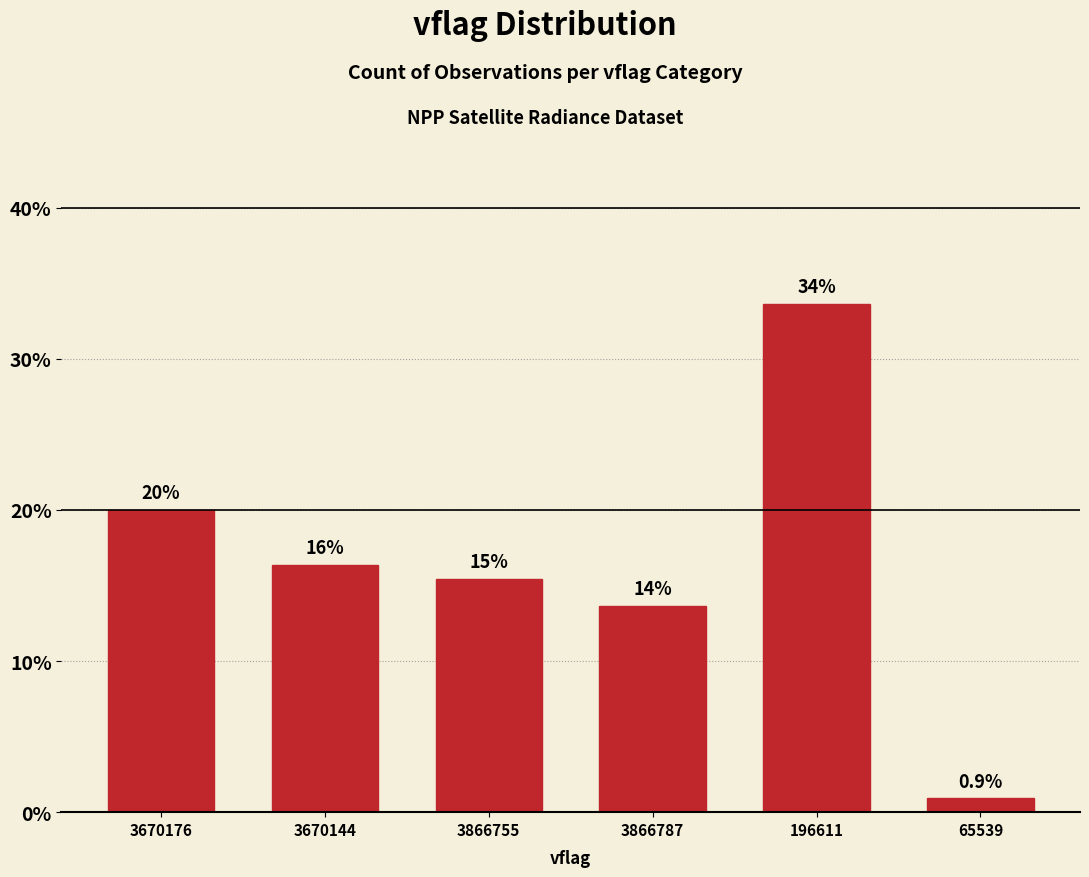

Read the value at 3866787.

13.6